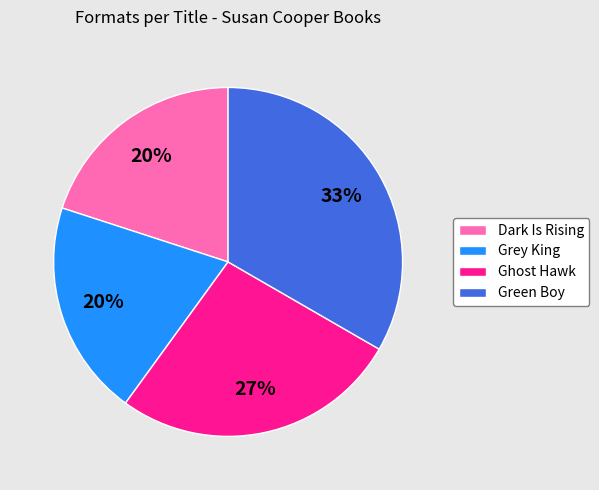

True or false: Ghost Hawk accounts for 35% of the total.

False